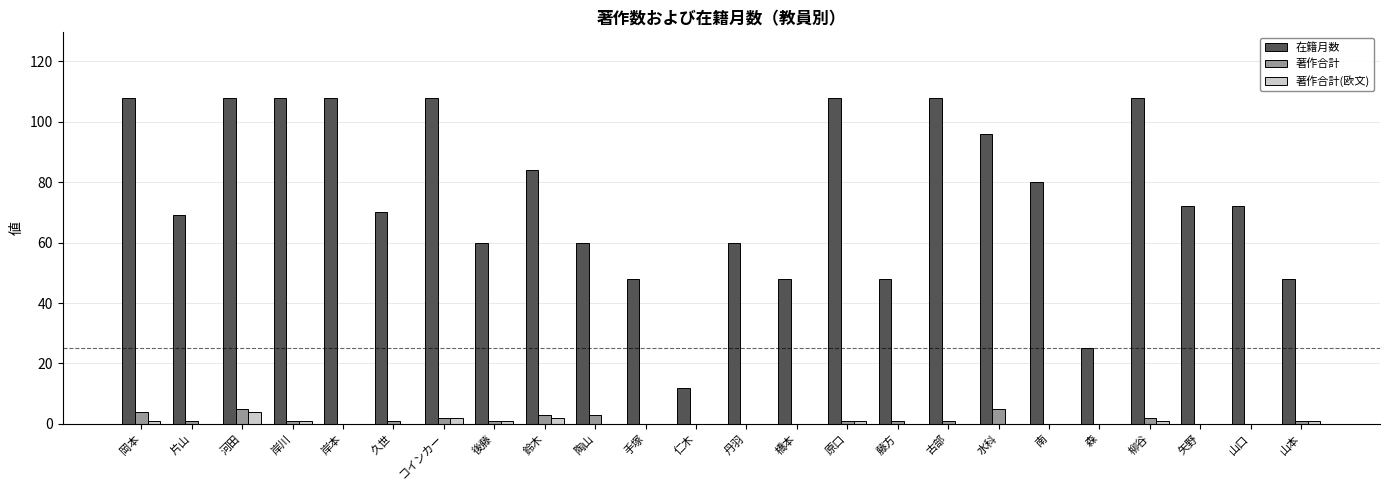

What value does the 在籍月数 series have at 矢野?

72